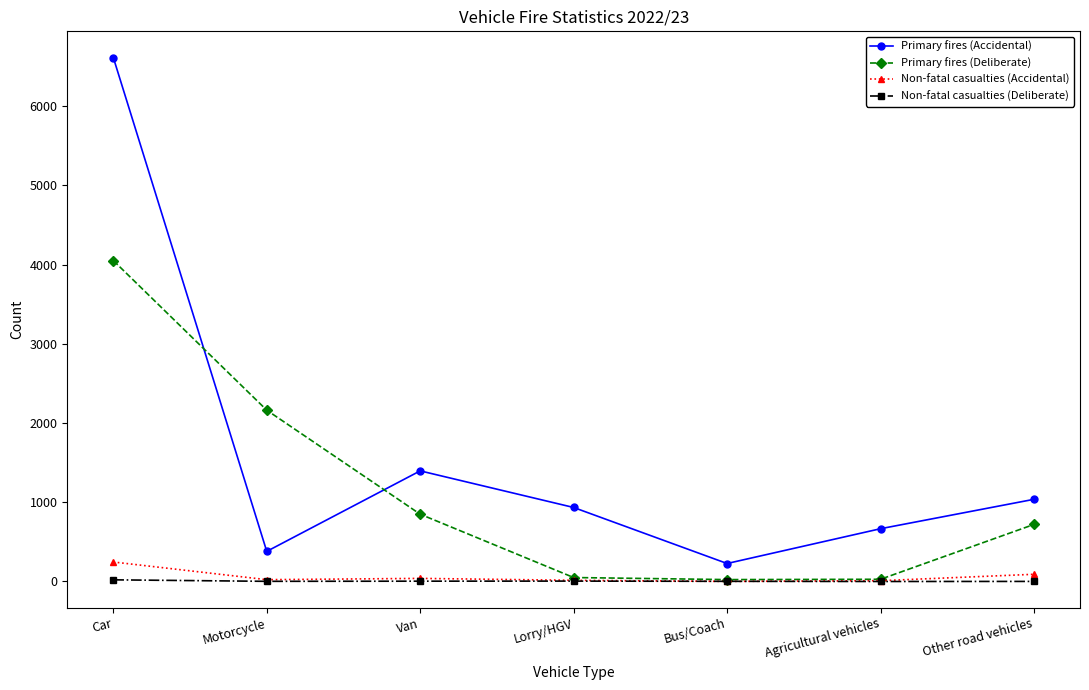

How many series are shown in this chart?

4